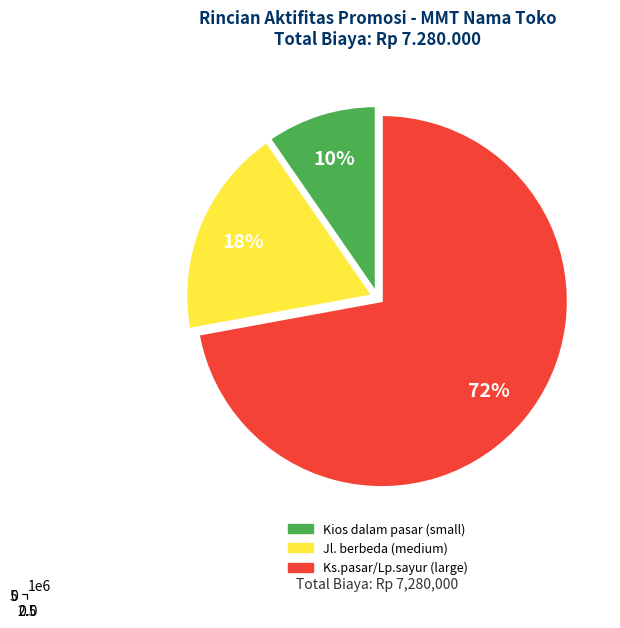

The Ks.pasar/Lp.sayur slice represents 72% of the pie. True or false?

True